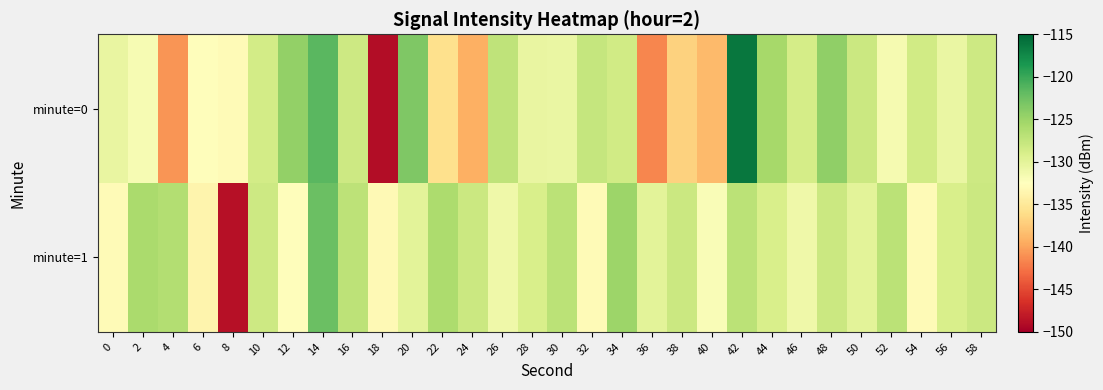

Reading left to right, extract all data points from this chart.

minute=0: 0=-130.5	2=-131.8	4=-140.8	6=-132.7	8=-133.0	10=-128.6	12=-124.5	14=-121.4	16=-128.2	18=-148.9	20=-123.4	22=-135.9	24=-139.2	26=-127.3	28=-130.5	30=-130.6	32=-127.6	34=-128.5	36=-141.6	38=-136.9	40=-138.6	42=-116.1	44=-125.6	46=-128.7	48=-124.4	50=-128.1	52=-131.7	54=-128.5	56=-130.7	58=-128.1
minute=1: 0=-133.0	2=-125.9	4=-126.5	6=-133.7	8=-148.7	10=-128.1	12=-132.7	14=-122.4	16=-127.1	18=-133.1	20=-130.0	22=-126.0	24=-128.0	26=-131.0	28=-129.0	30=-127.0	32=-133.0	34=-125.0	36=-130.0	38=-128.0	40=-132.0	42=-127.0	44=-129.0	46=-131.0	48=-128.0	50=-130.0	52=-127.0	54=-133.0	56=-129.0	58=-128.0